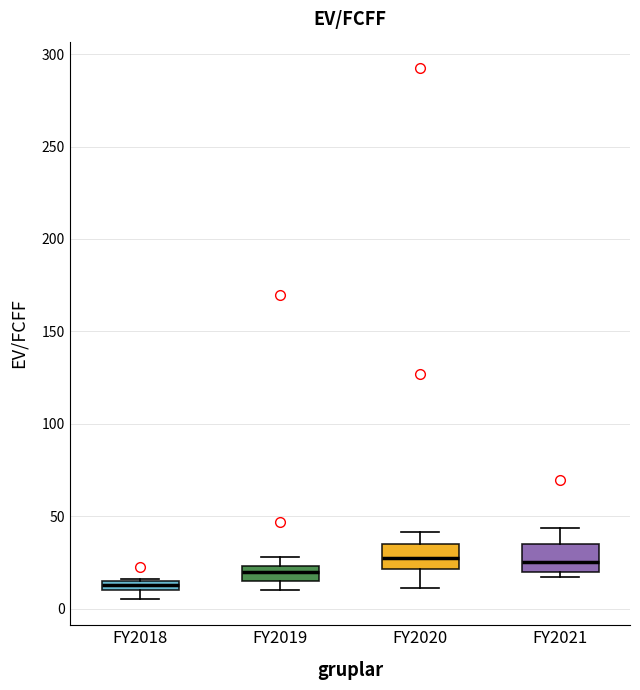

Where does the upper whisker of the box for FY2020 end on the y-axis? The values are not printed on the chart, so give them approximately, as read against the axis.

40